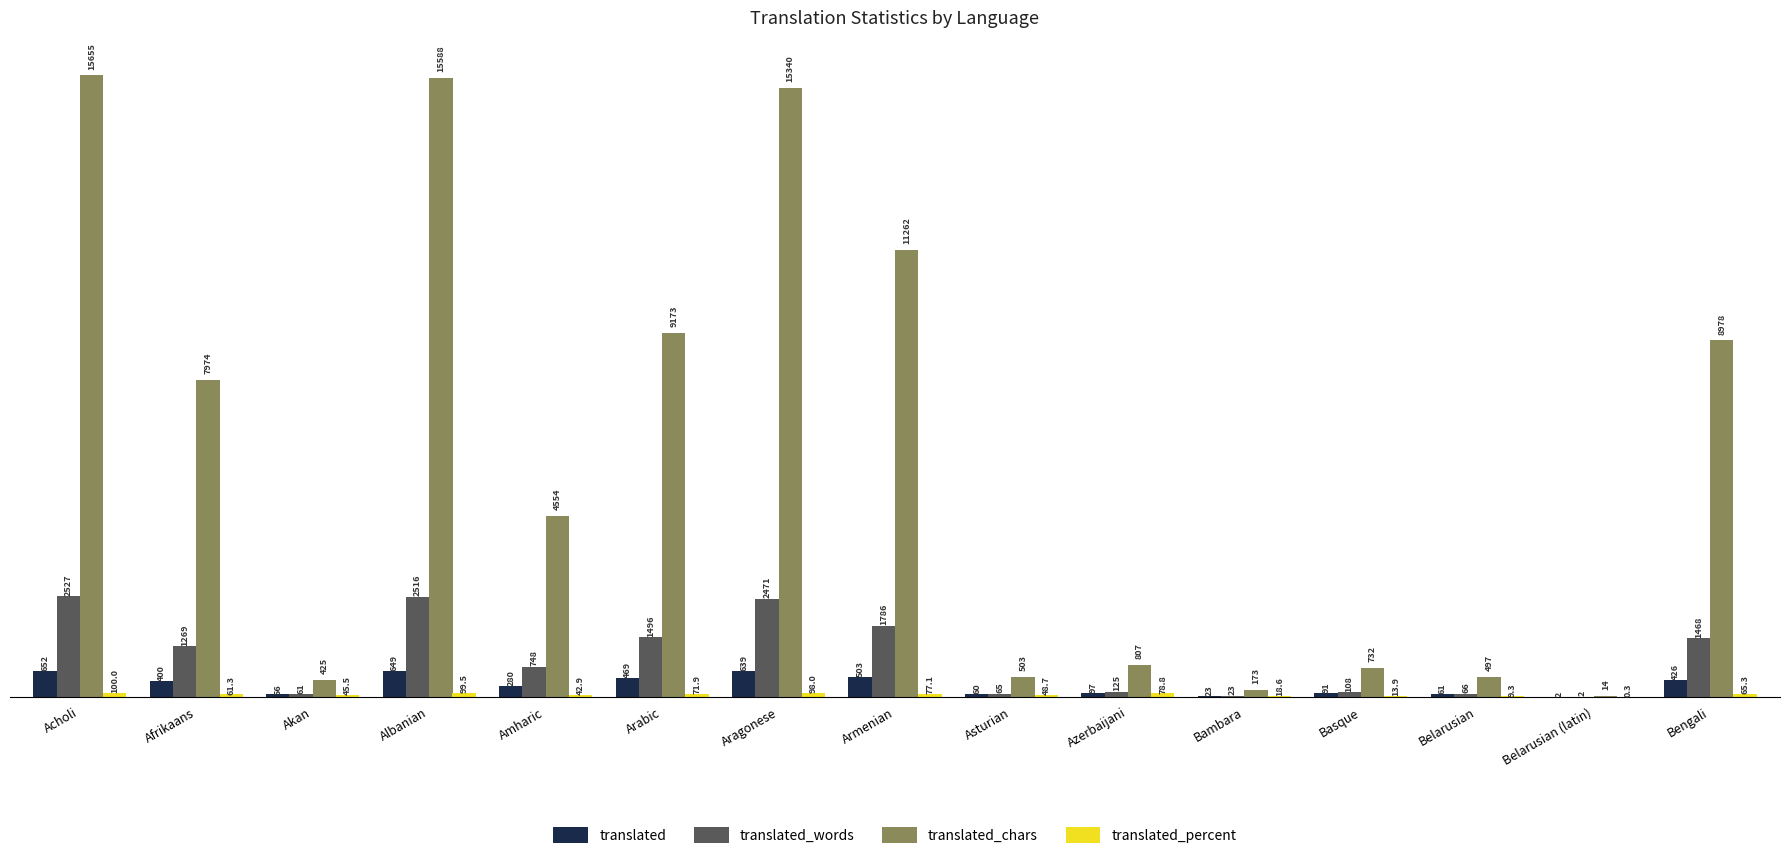

What is the maximum value for translated_words?

2527.0